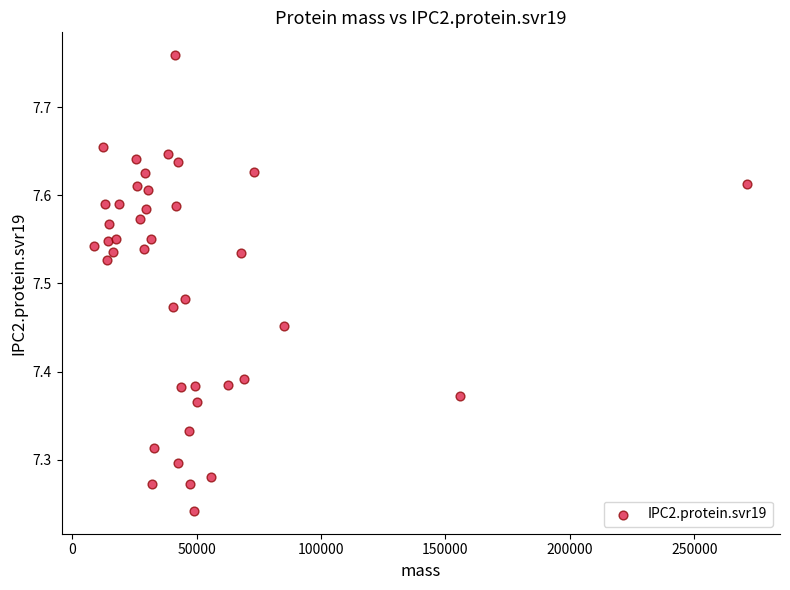

What is the range of Y values (max minus min)?

0.5